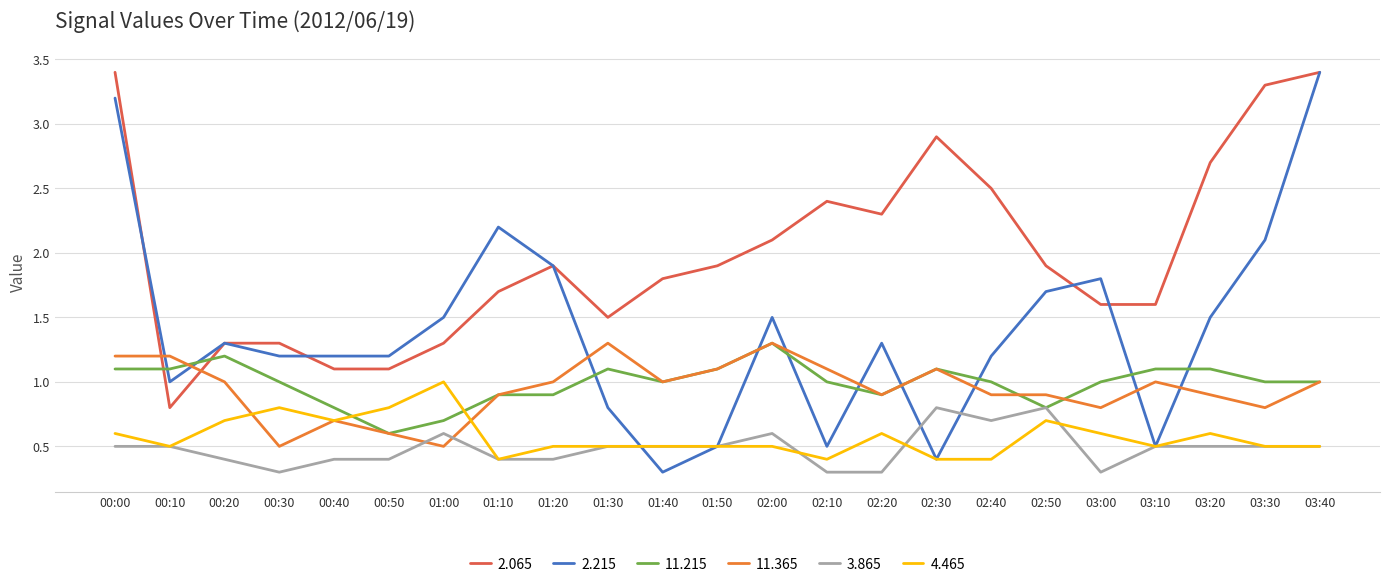

How many categories are shown in the chart?

23